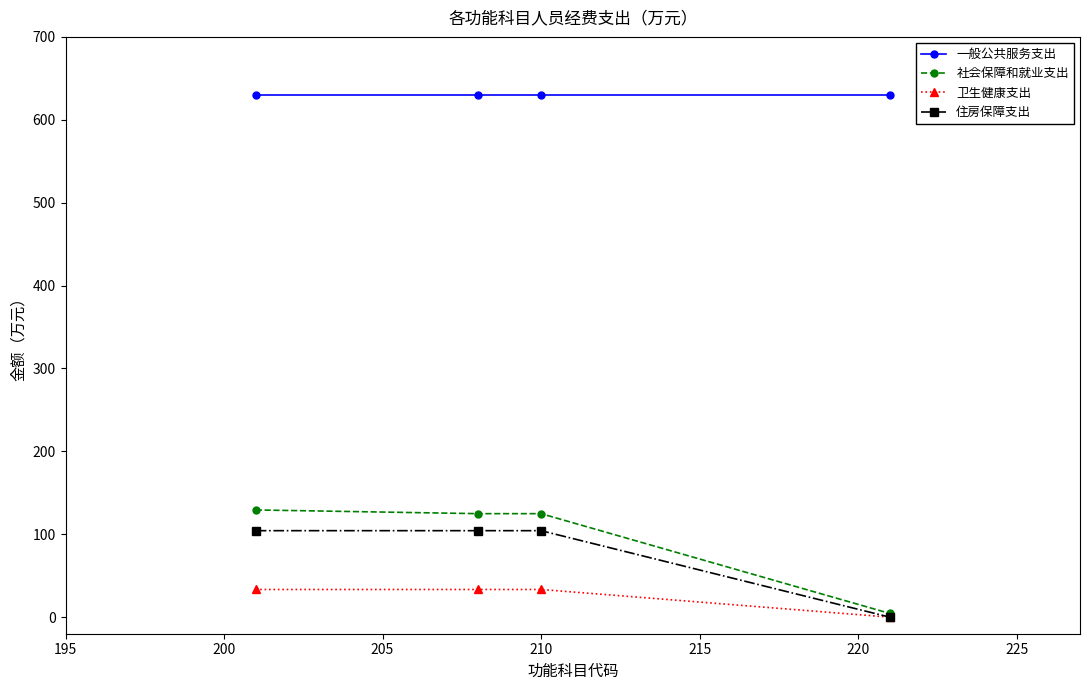

True or false: 一般公共服务支出 and 社会保障和就业支出 intersect in this chart.

False